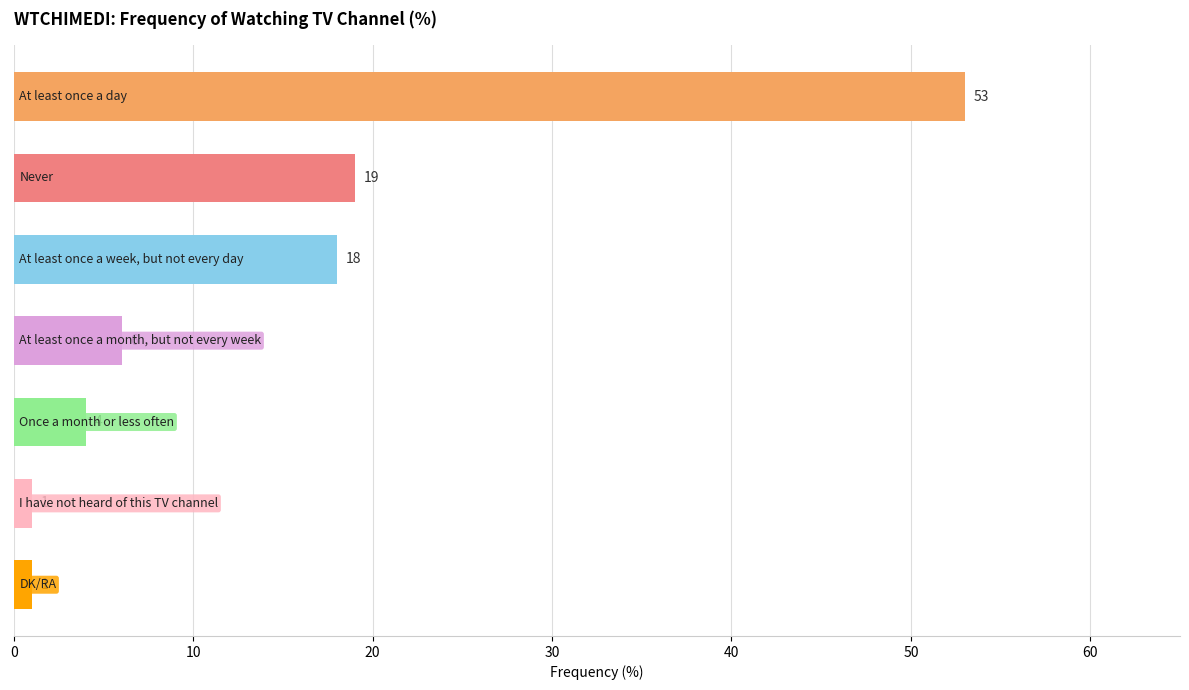

What is the maximum value shown in the chart?

53